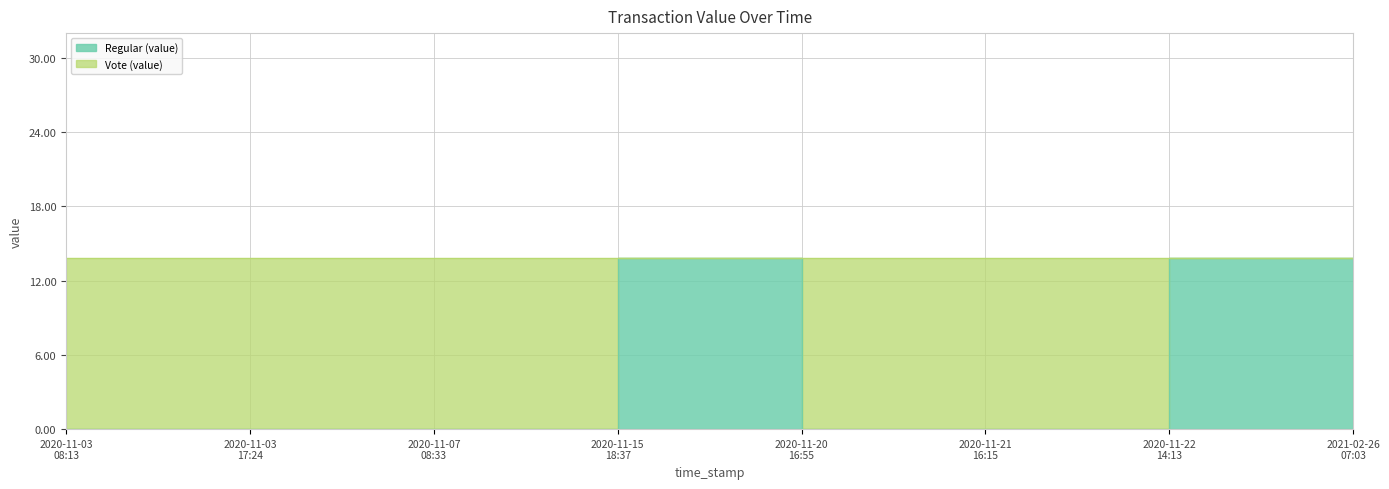

At which category does the chart reach its minimum across all series?

2020-11-03 08:13